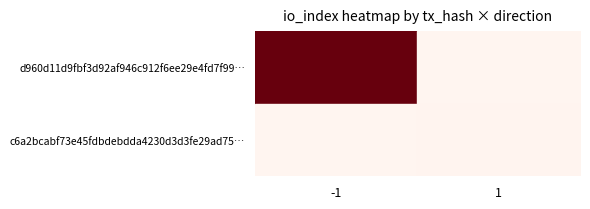

Which series has the largest range (max minus min)?

d960d11d9fbf3d92af946c912f6ee29e4fd7f99…